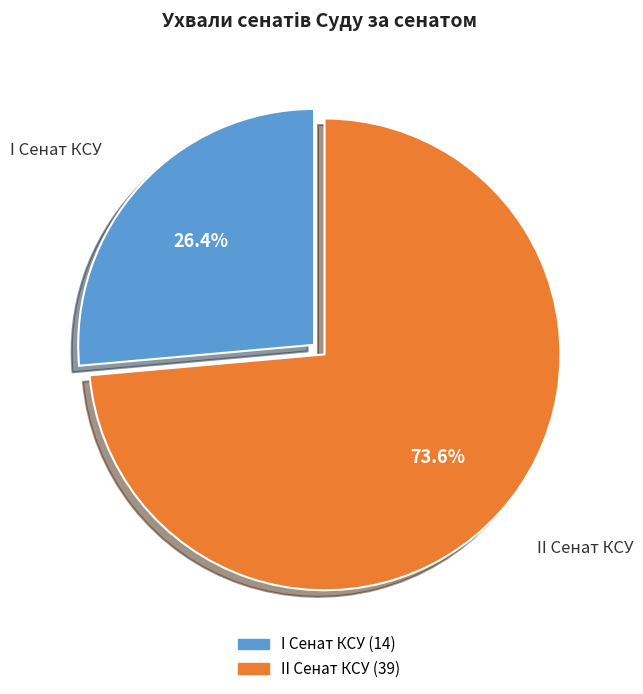

What portion of the pie excludes II Сенат КСУ?

26.4%